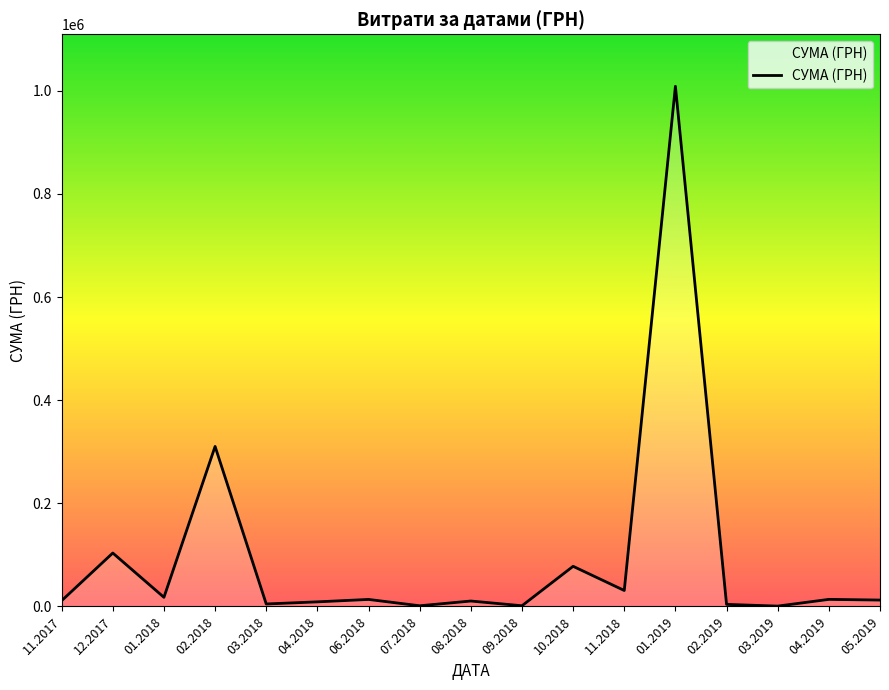

The value at 11.2018 is 30937.5. True or false?

True